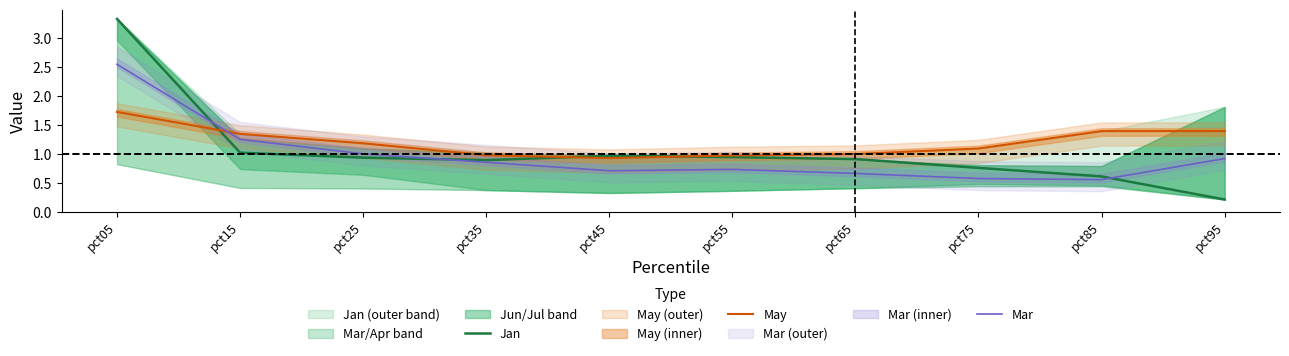

What is the difference between the May values at pct55 and pct05?

0.8